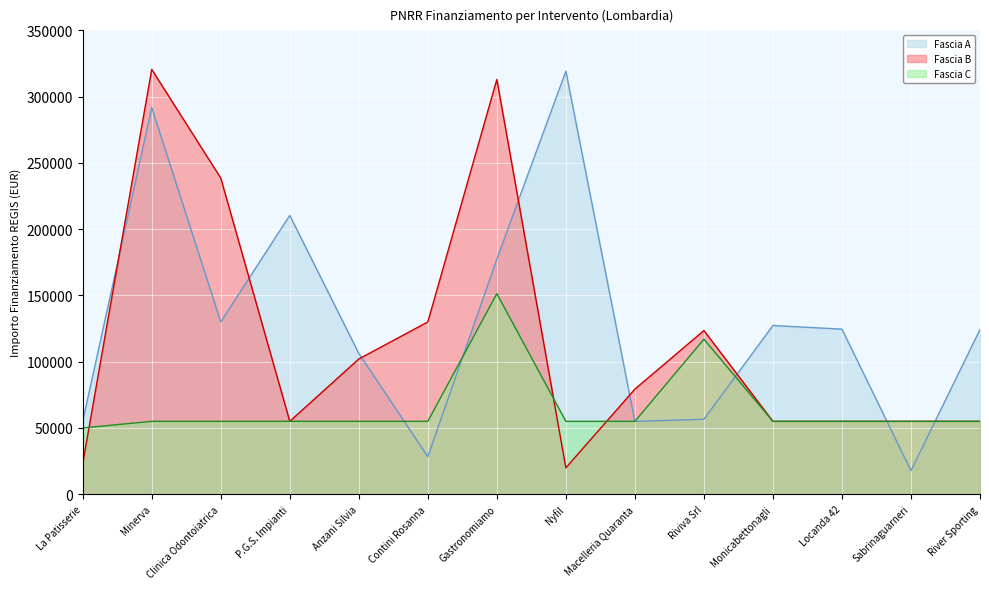

True or false: Fascia C has a value of 82562.7 at Contini Rosanna.

False